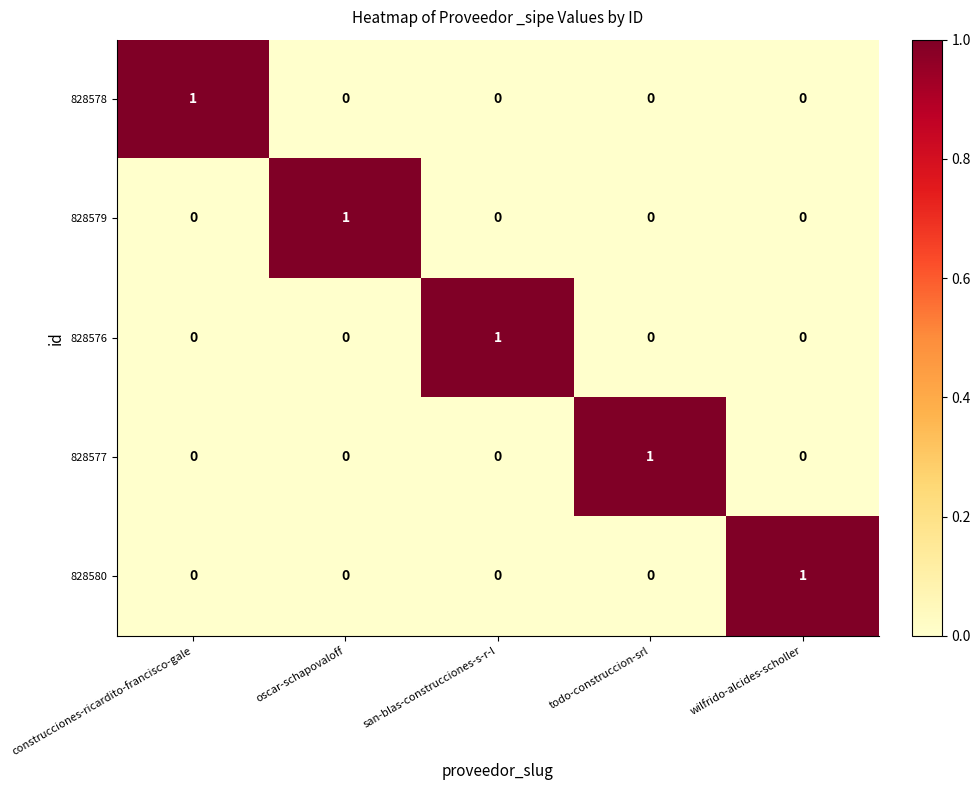

At how many categories does at least one series exceed 0?

5